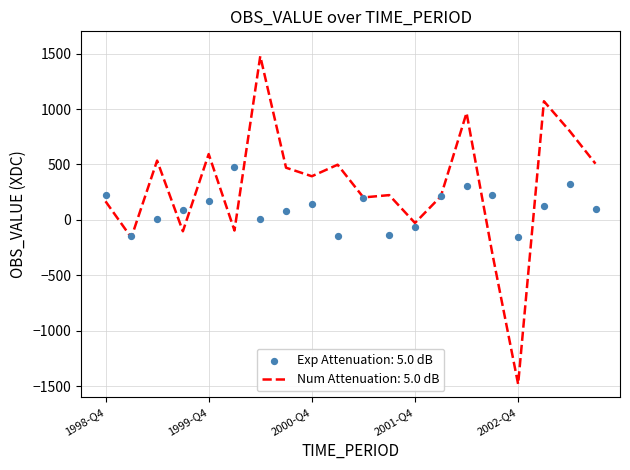

At which category is the sum across all series the highest?

2000-Q2